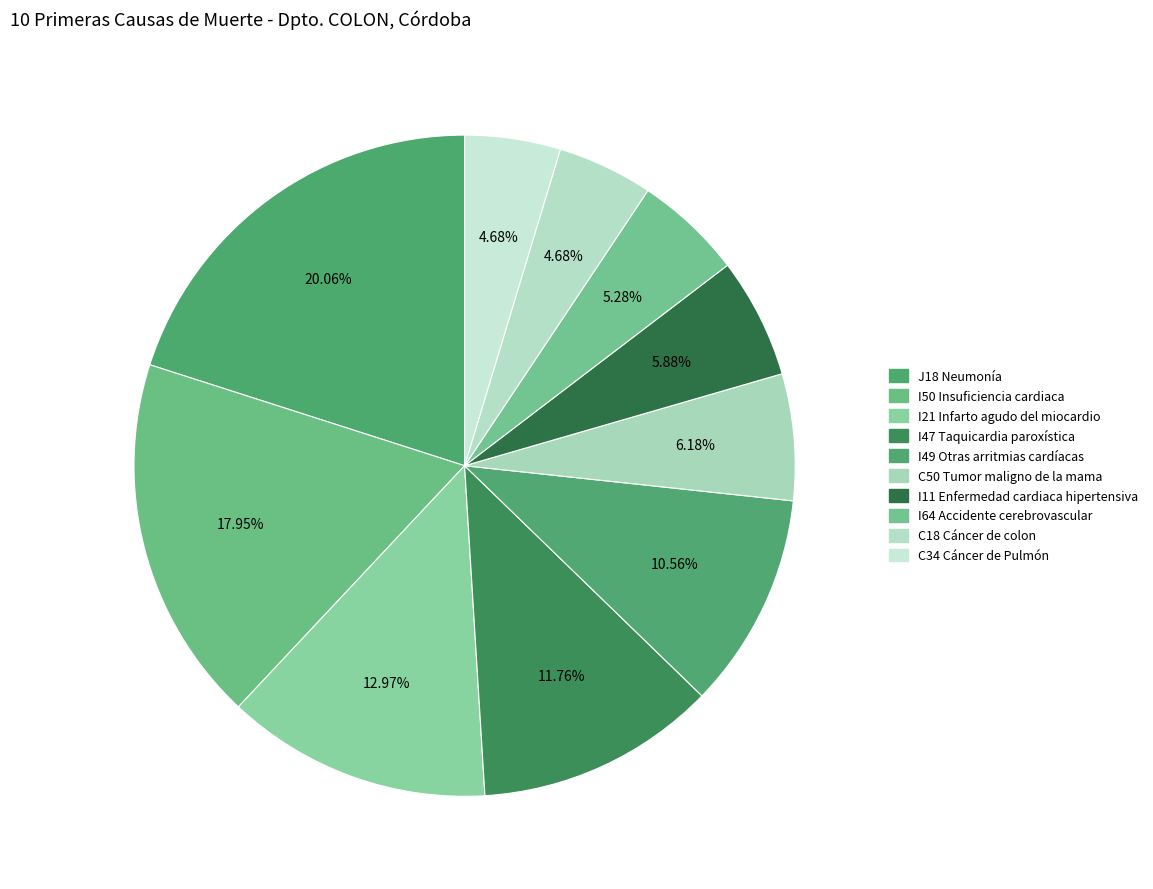

Is the sum of I11 Enfermedad cardiaca hipertensiva and I47 Taquicardia paroxística greater than half?

No